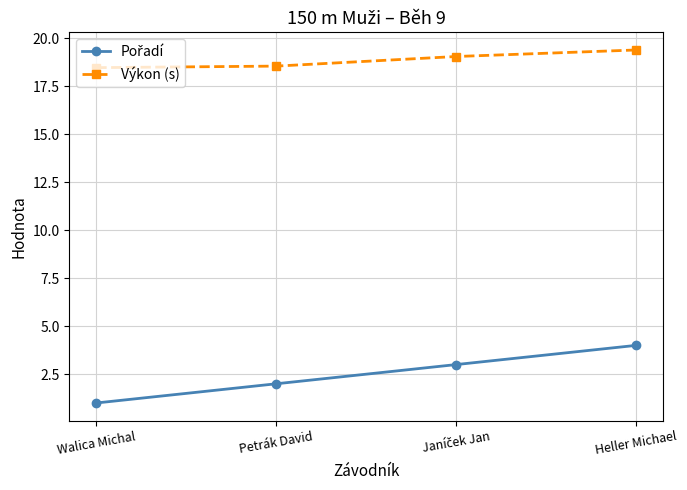

Is it true that Výkon (s) equals 18.5 at Walica Michal?

True